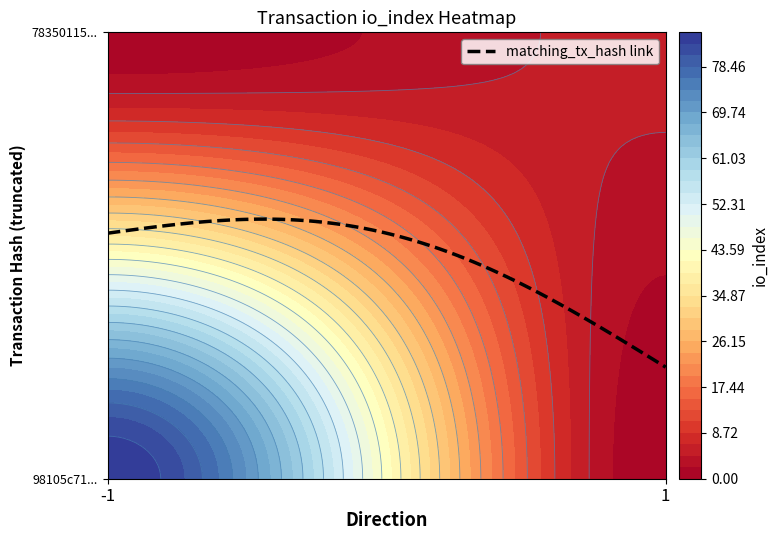

At how many categories does at least one series exceed 27?

1